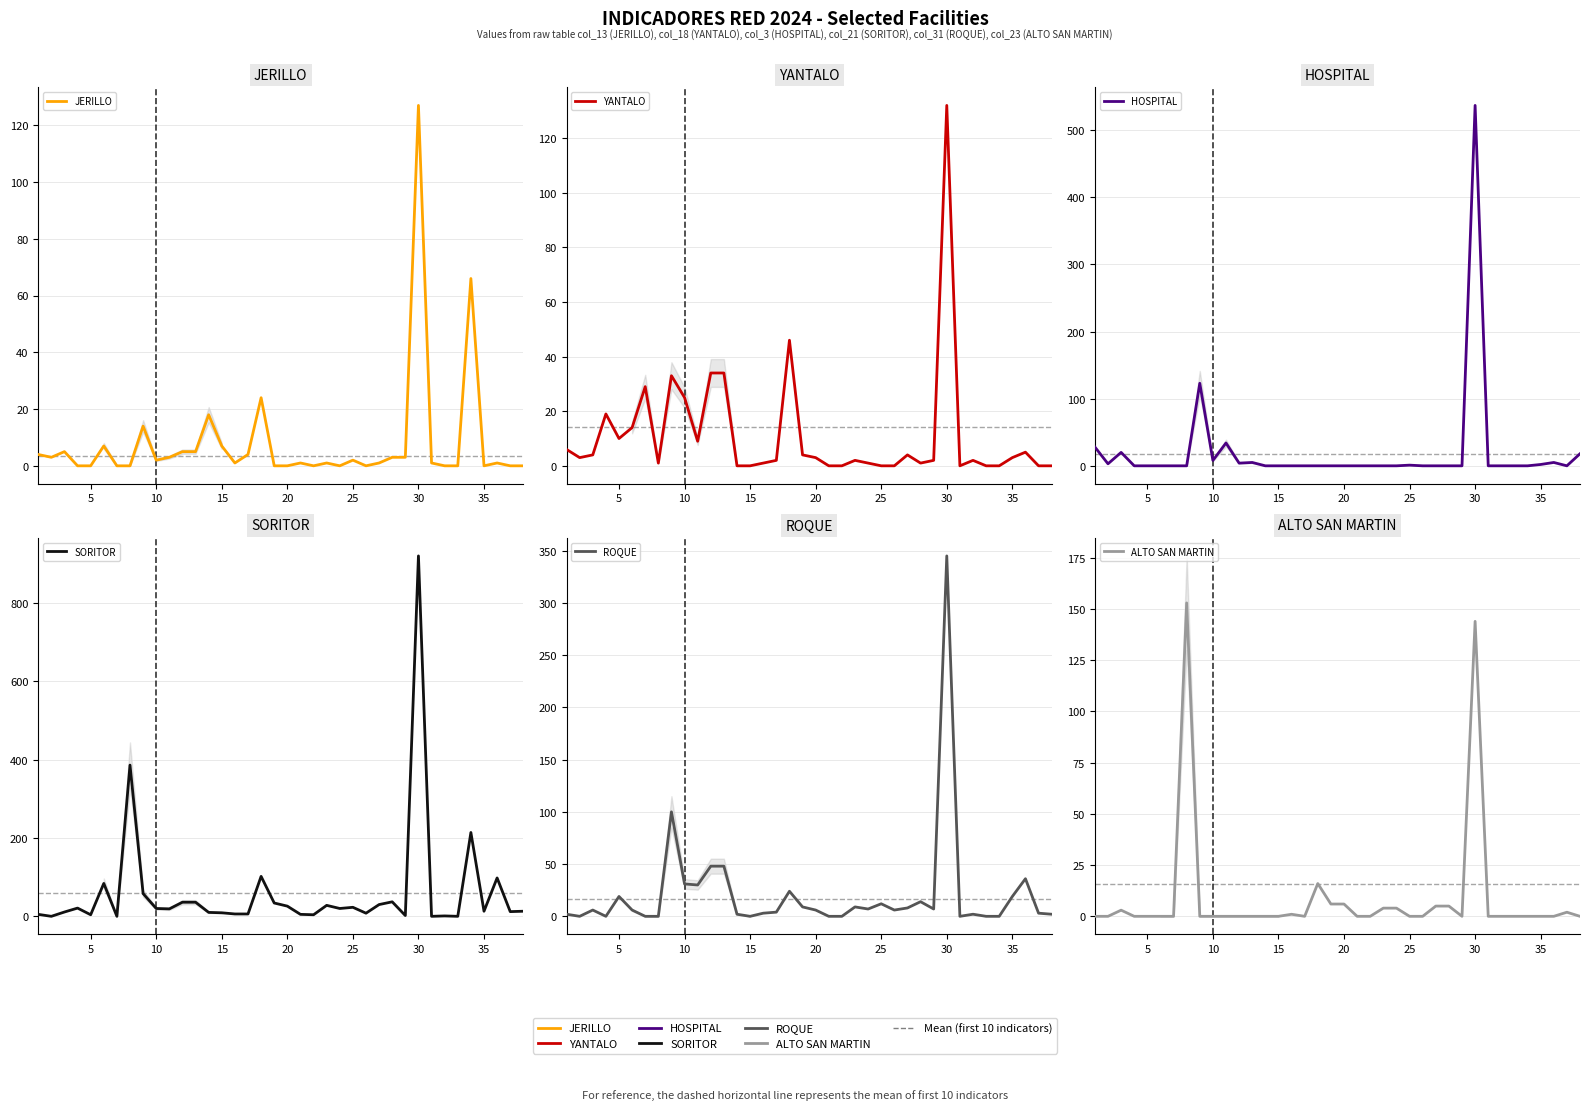

Which series has the largest range (max minus min)?

SORITOR